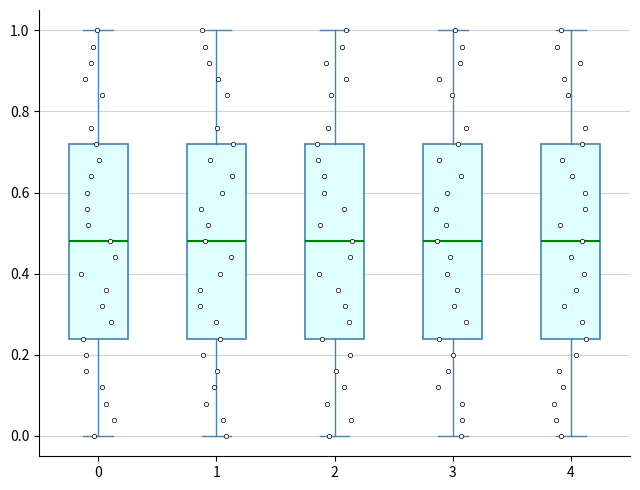

Where is the lower edge of the box at x = 2 on the y-axis? The values are not printed on the chart, so give them approximately, as read against the axis.

0.24